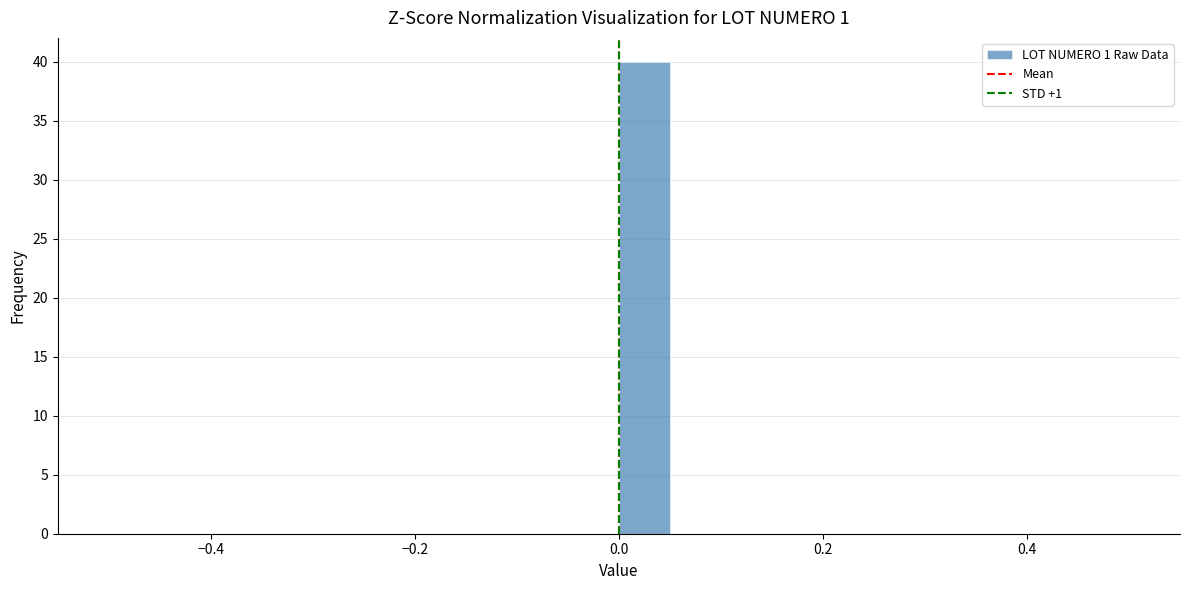

Around what value on the x-axis is the tallest bar? Give the approximate position of its centre, as read against the axis.

0.02